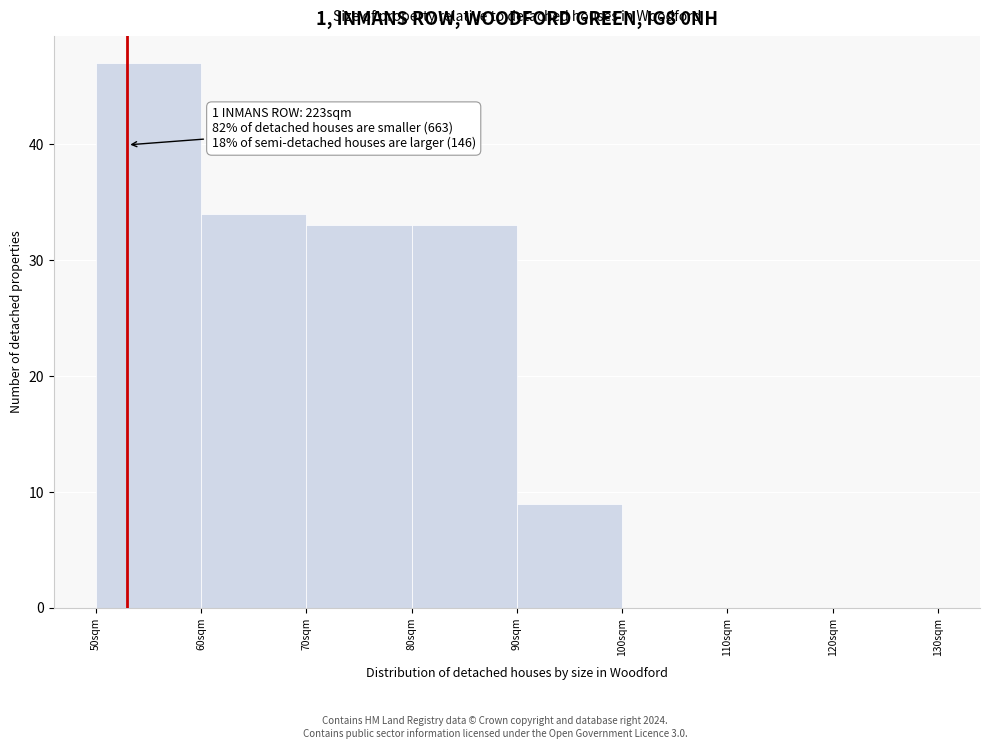

Over which range of the x-axis is the bar tallest?

50 to 60